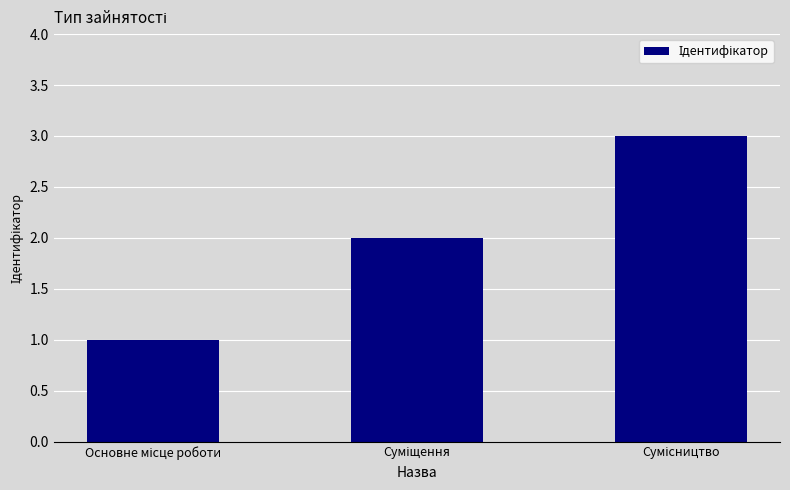

What is the maximum value shown in the chart?

3